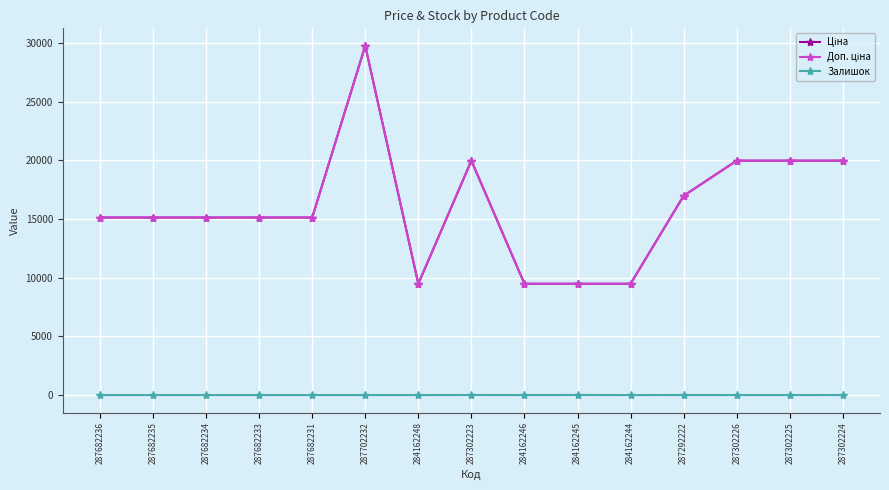

True or false: Залишок and Ціна cross at least once.

False